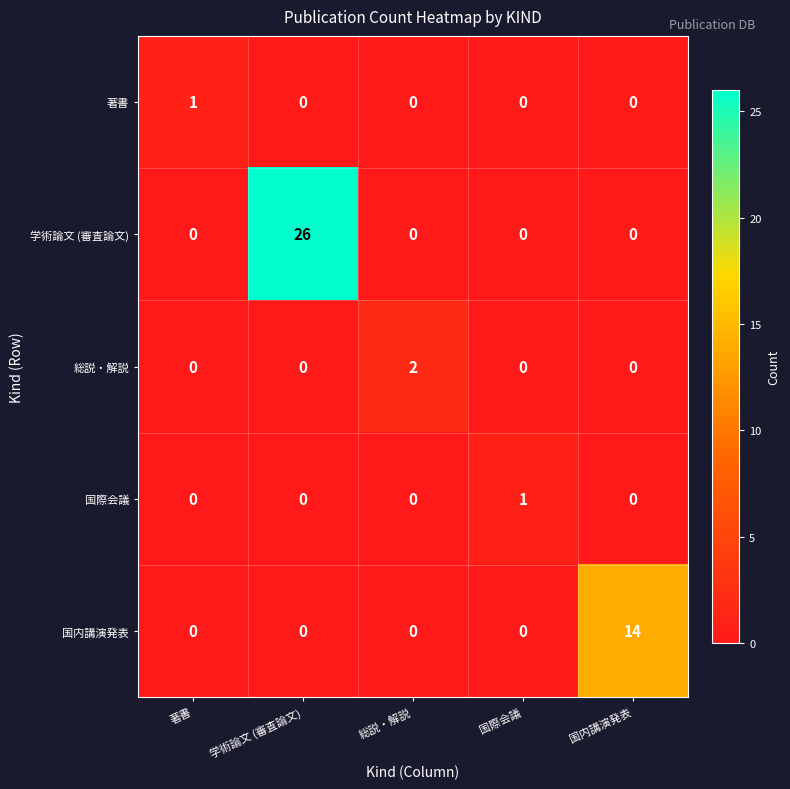

Which series changed the most between 総説・解説 and 国内講演発表?

国内講演発表